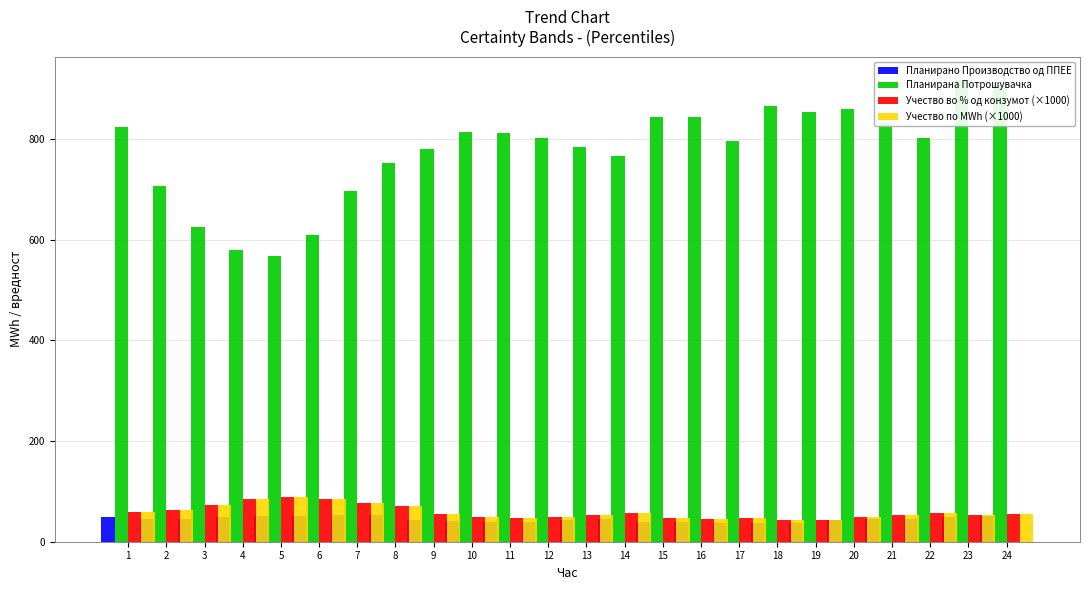

Reading left to right, extract all data points from this chart.

Планирано Производство од ППЕЕ: 48.5	44.6	45.4	48.9	50.2	51.6	53.9	52.9	43.6	40.9	39.3	40.1	42.3	44.6	39.9	39.0	37.5	36.9	37.6	42.5	44.9	45.6	49.9	50.3
Планирана Потрошувачка: 823.2	707.0	624.8	578.9	568.2	608.6	697.5	753.0	780.1	813.8	811.4	801.1	784.2	767.0	844.1	842.9	795.1	865.6	854.6	858.8	832.7	803.0	917.5	907.1
Учество во % од конзумот (×1000): 59.0	63.0	73.0	84.0	88.0	85.0	77.0	70.0	56.0	50.0	48.0	50.0	54.0	58.0	47.0	46.0	47.0	43.0	44.0	49.0	54.0	57.0	54.0	56.0
Учество по MWh (×1000): 59.0	63.0	73.0	84.0	88.0	85.0	77.0	70.0	56.0	50.0	48.0	50.0	54.0	58.0	47.0	46.0	47.0	43.0	44.0	49.0	54.0	57.0	54.0	56.0